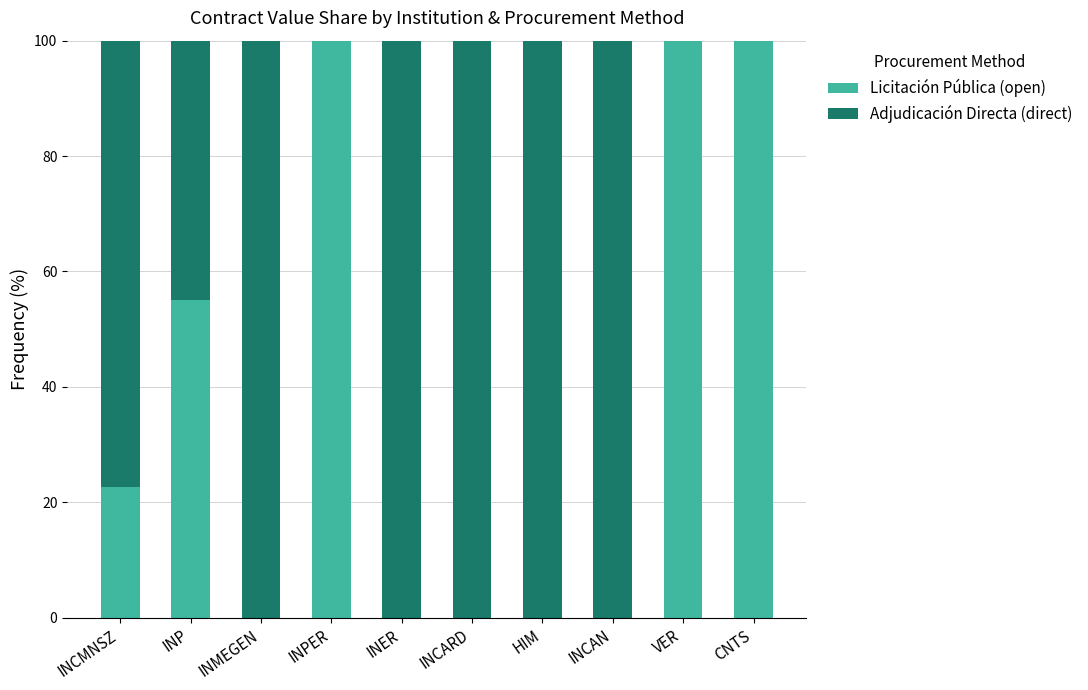

What is the difference between the Licitación Pública (open) values at INPER and INER?

100.0